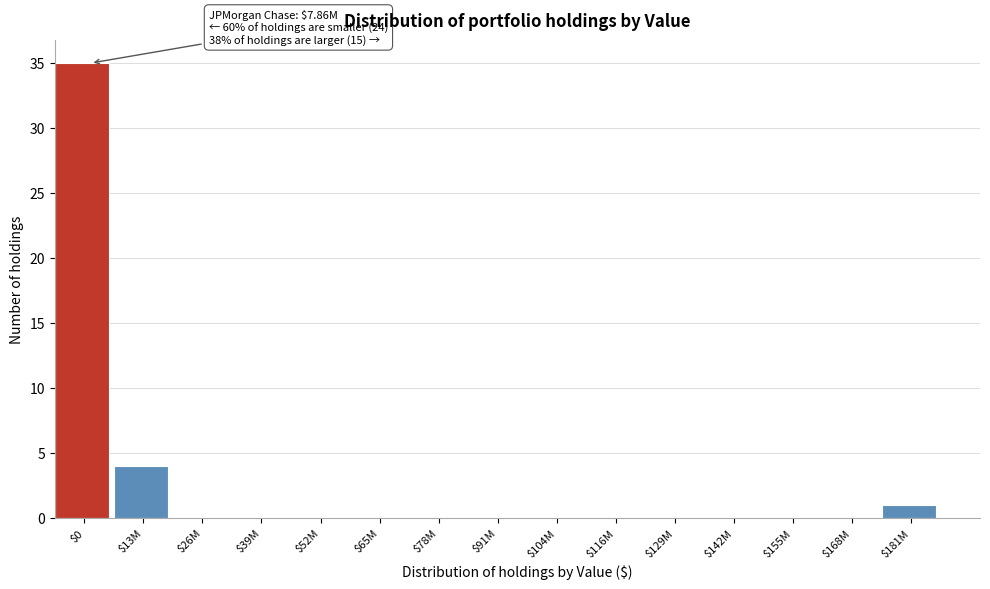

The chart shows a value of 4 at $13M. True or false?

True